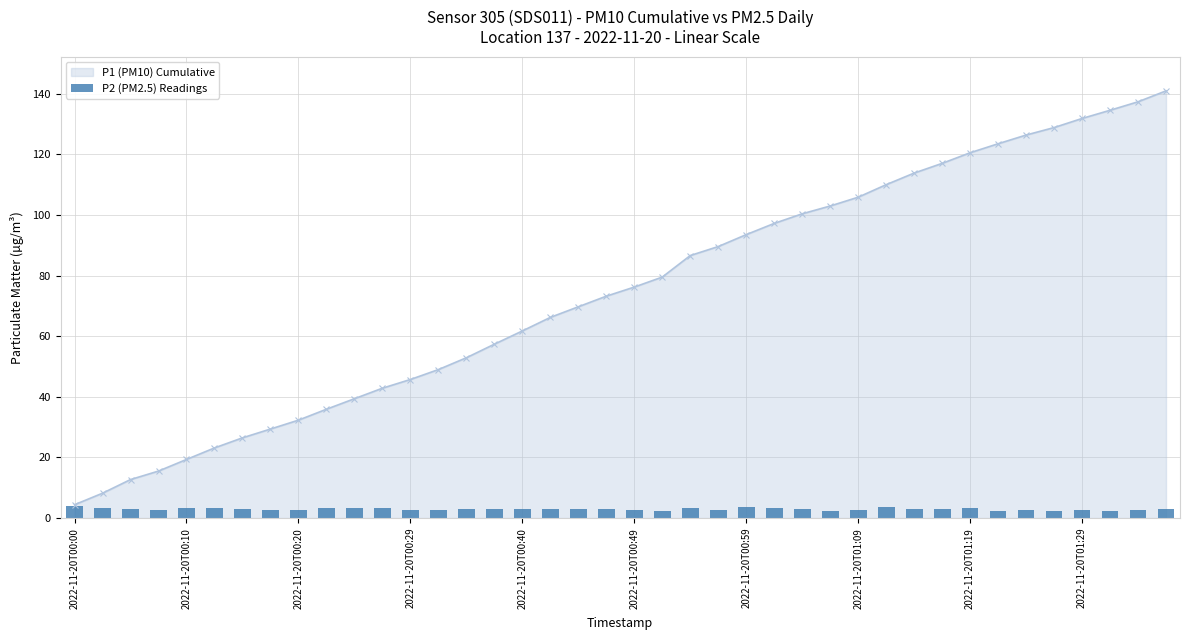

What is the sum of all values?

117.2